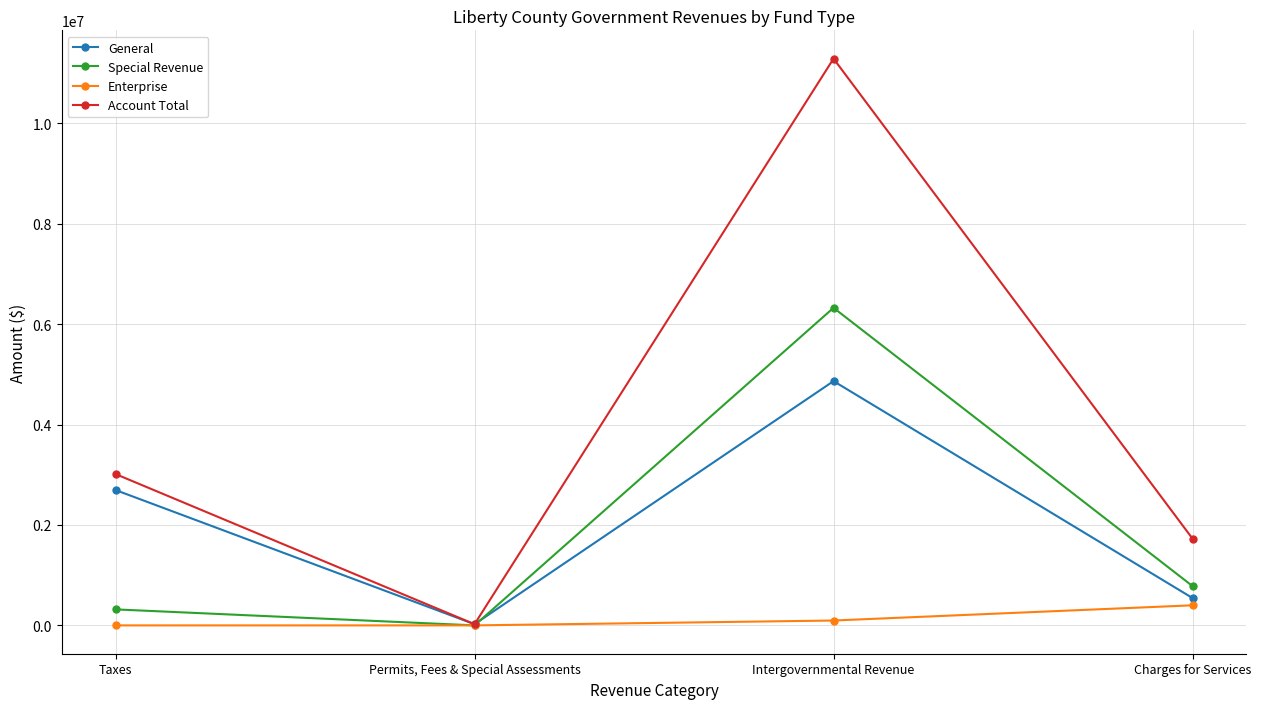

Does the chart display data point markers on the line(s)?

Yes